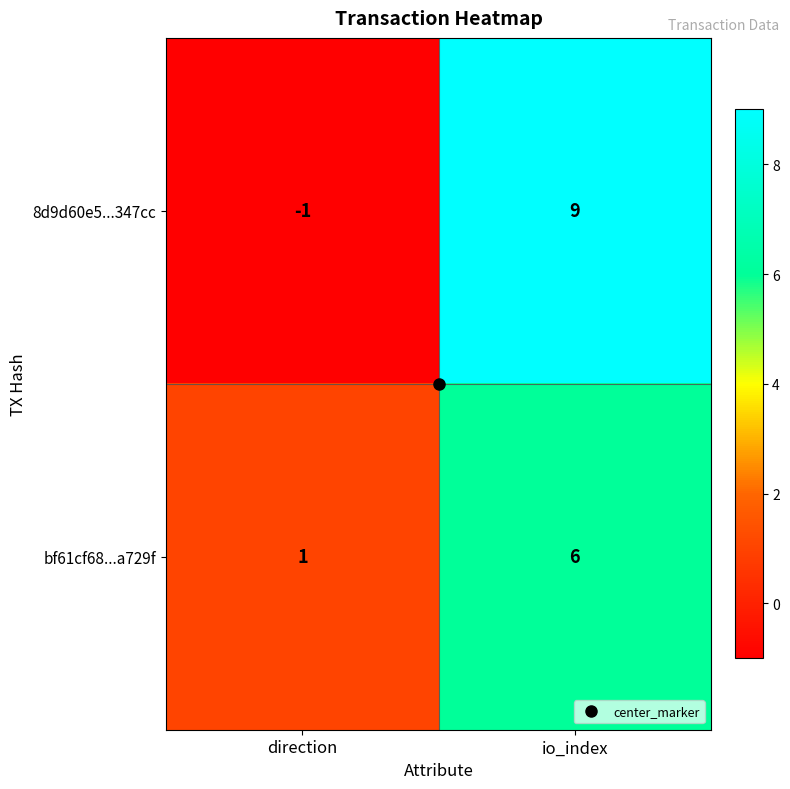

How many data points in bf61cf68...a729f are less than 6?

1